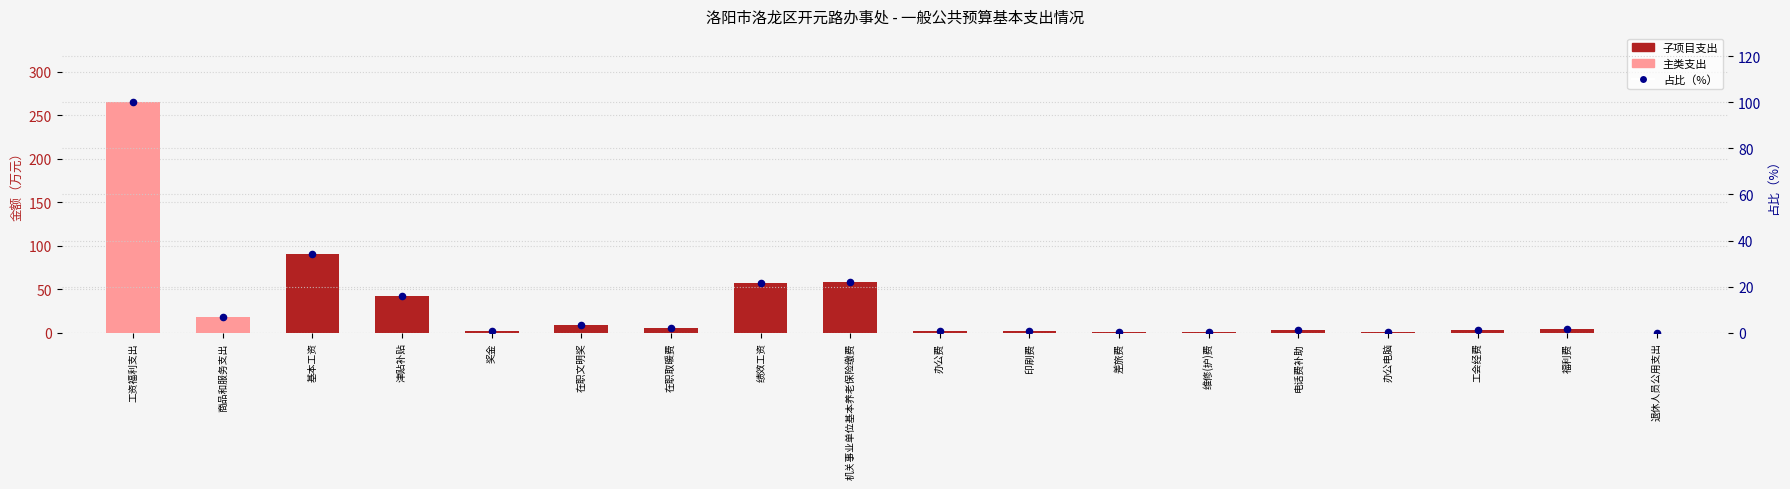

Is the value of 占比（%） at 在职文明奖 greater than the value of 一般公共预算（万元） at 福利费?

No